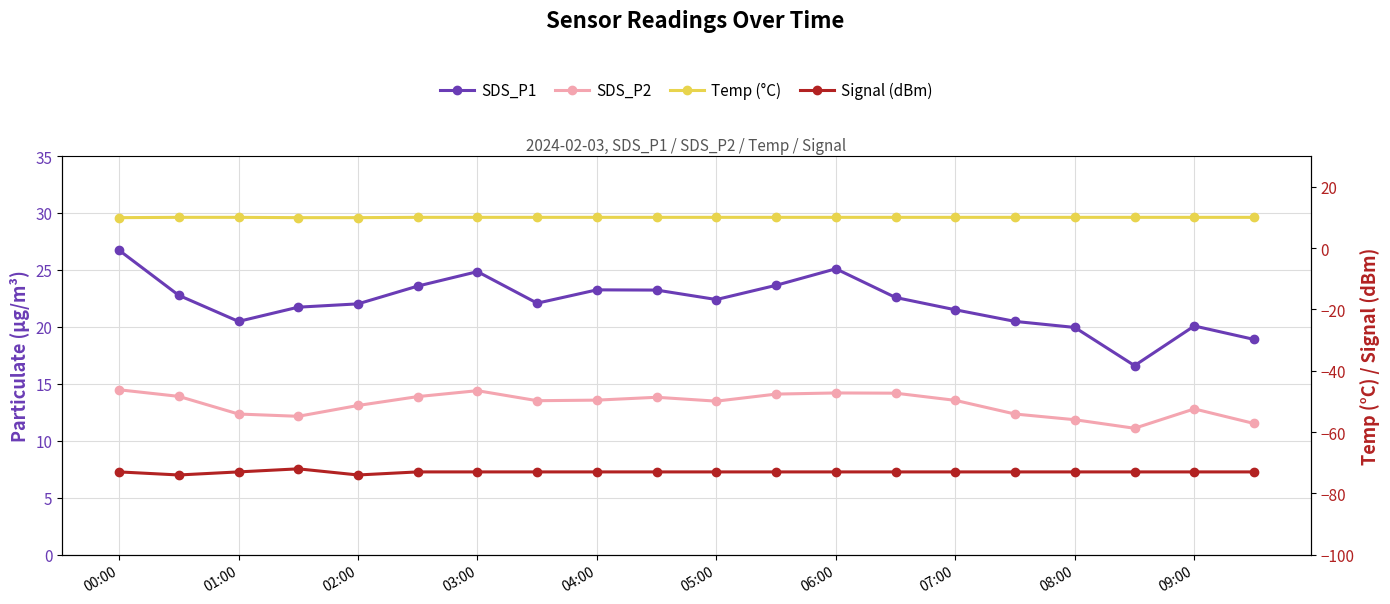

What is the spread (max minus min) of values at 05:00?

95.4